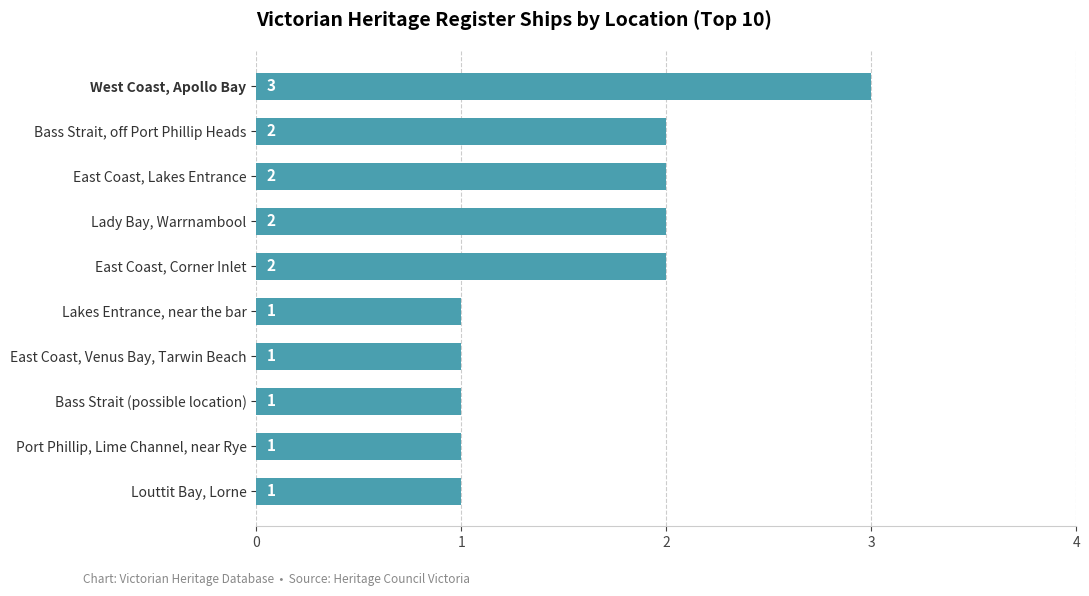

What is the label of the 2nd bar from the top?

Bass Strait, off Port Phillip Heads